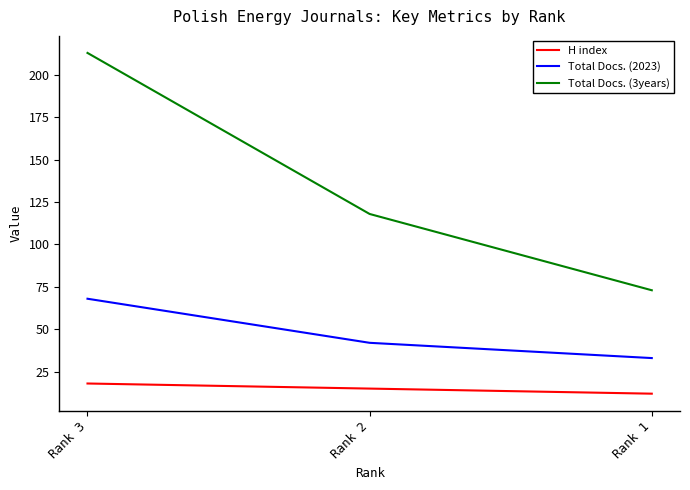

Is this an area chart (filled region under the line)?

No